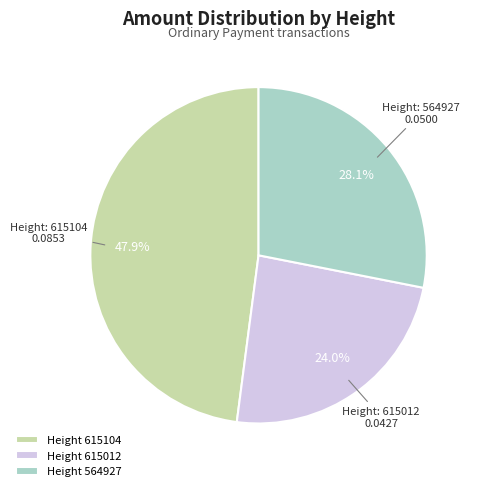

To the nearest percent, what is the difference between the largest and smallest slice percentages?

24%